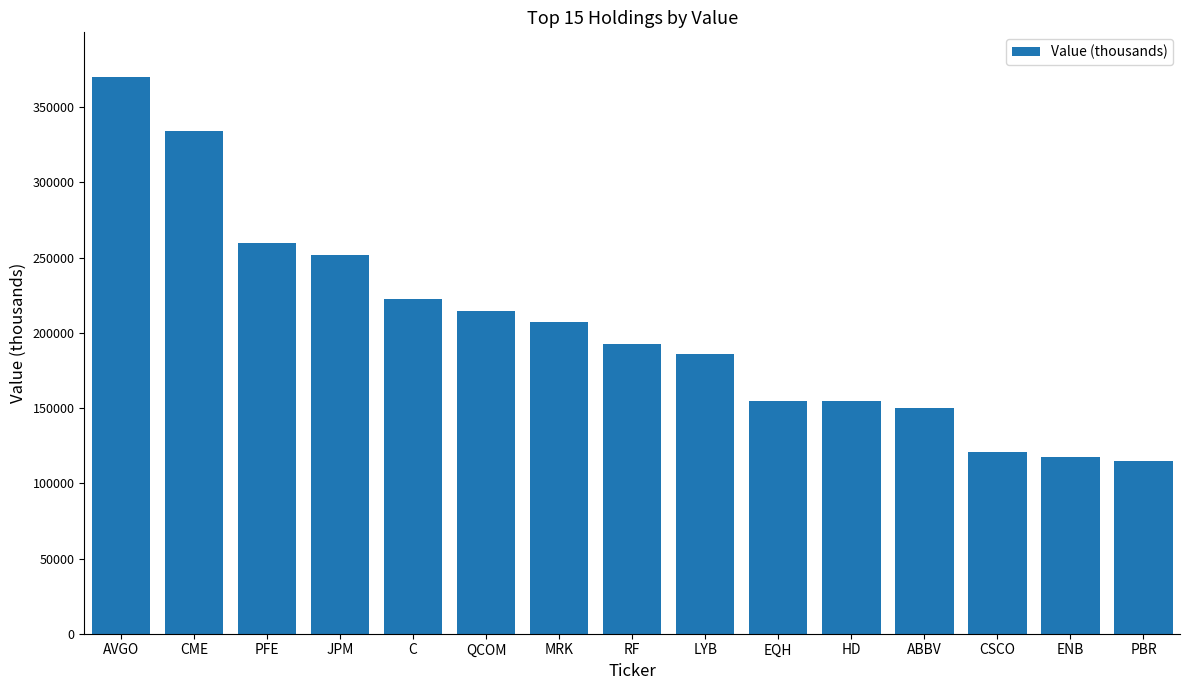

What position from the right is CSCO?

3